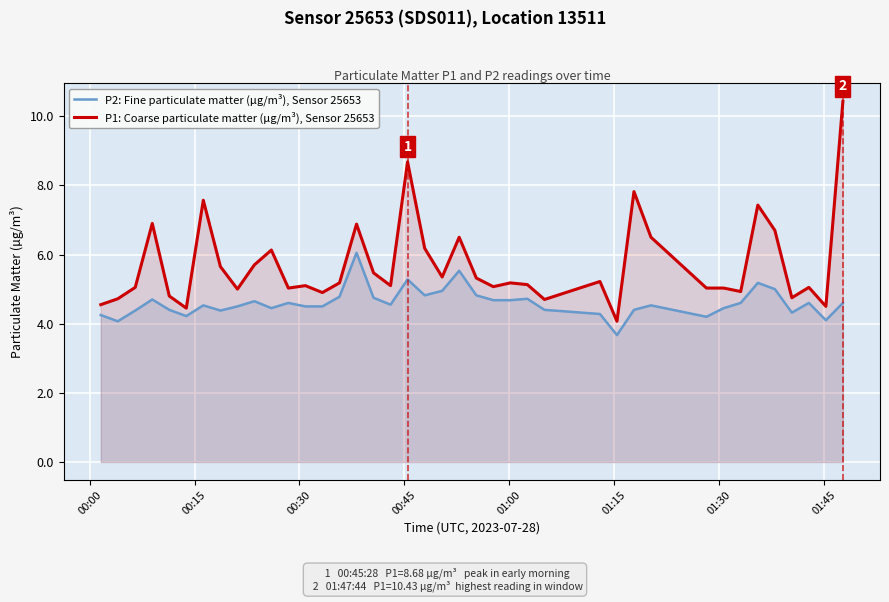

Rank the series by their average value, from lowest to highest.

P2: Fine particulate matter (µg/m³), Sensor 25653, P1: Coarse particulate matter (µg/m³), Sensor 25653